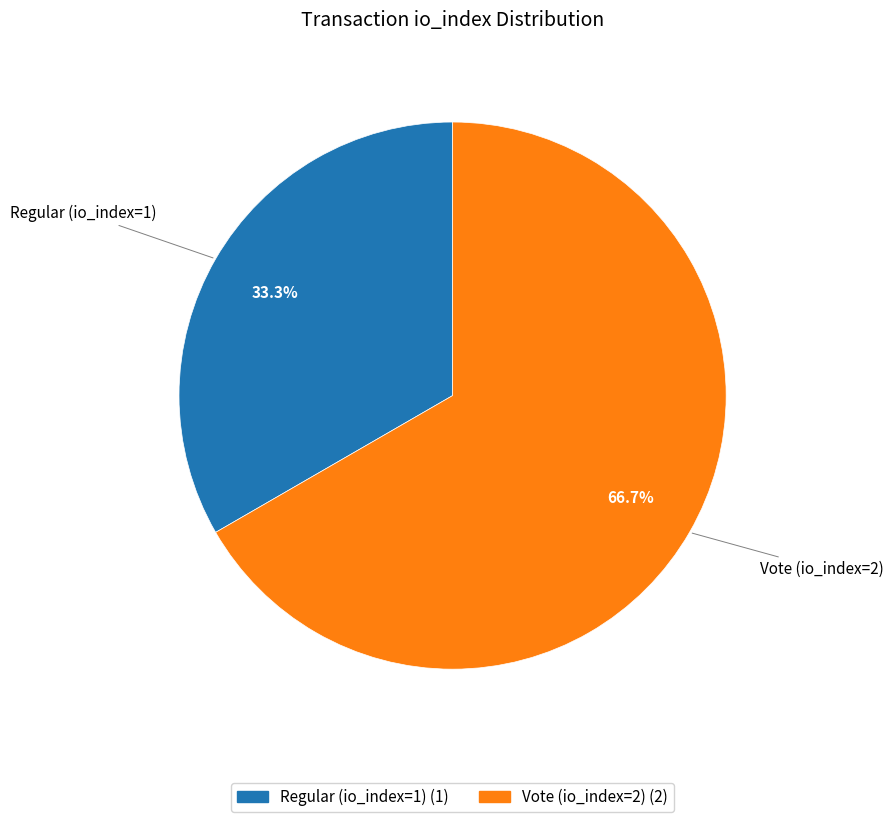

To the nearest percent, what portion does Regular (io_index=1) represent?

33%